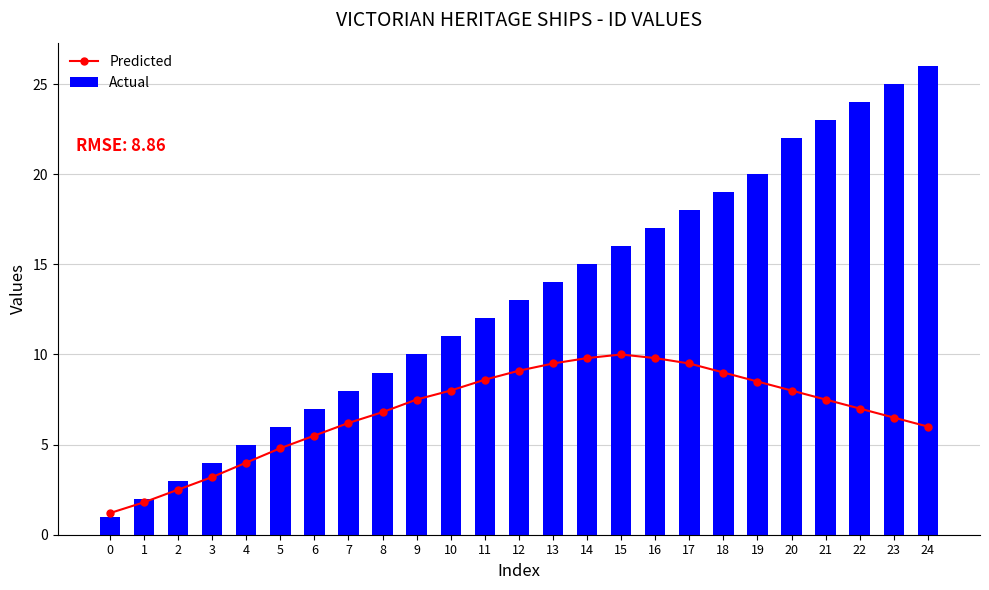

How many values in the Actual series exceed 13?

12